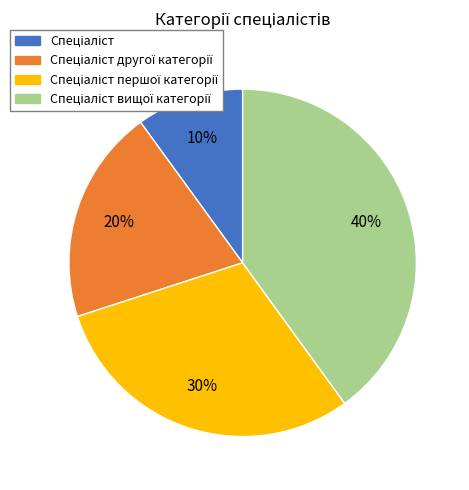

How many slices are in this pie chart?

4